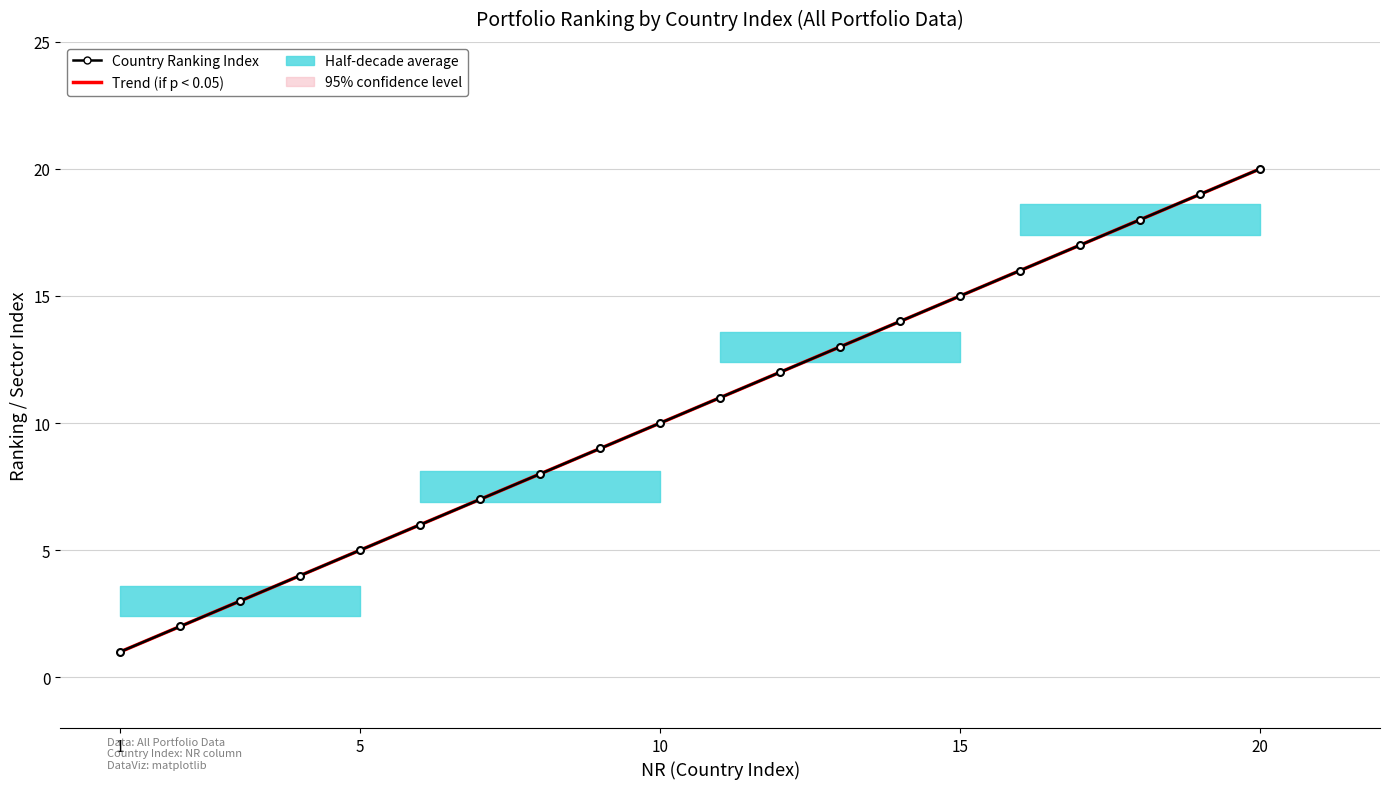

The chart shows a value of 2 at 1. True or false?

False